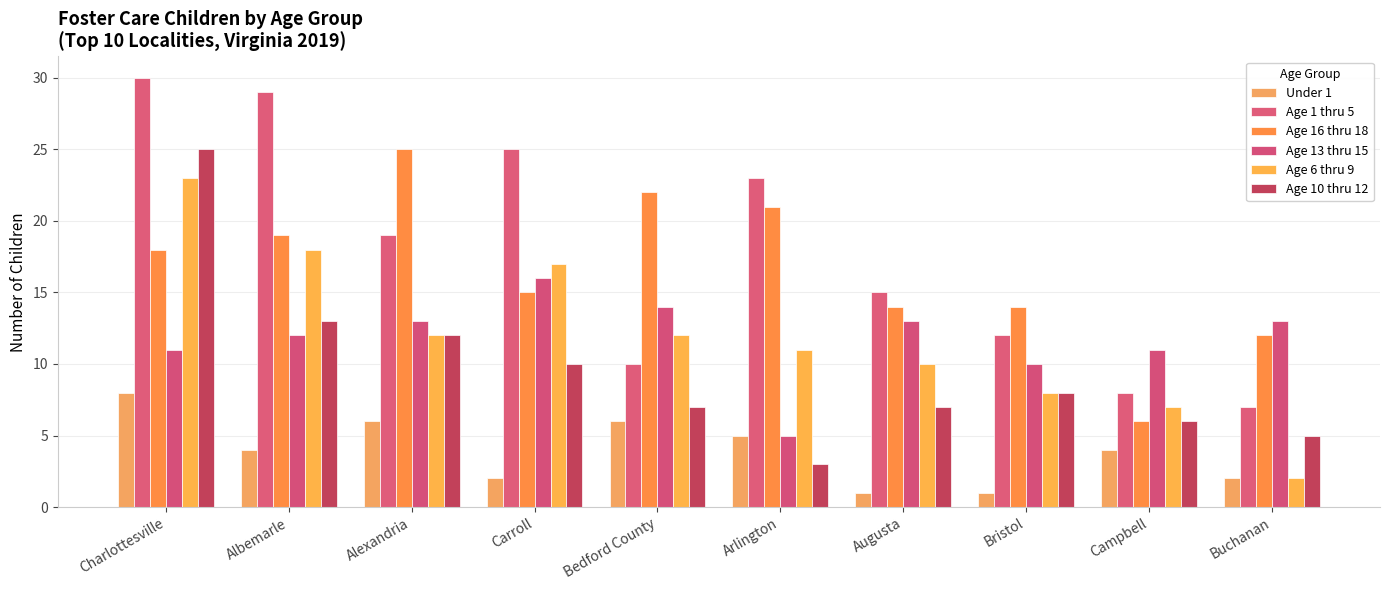

What is the lowest value of the Age 13 thru 15 series?

5